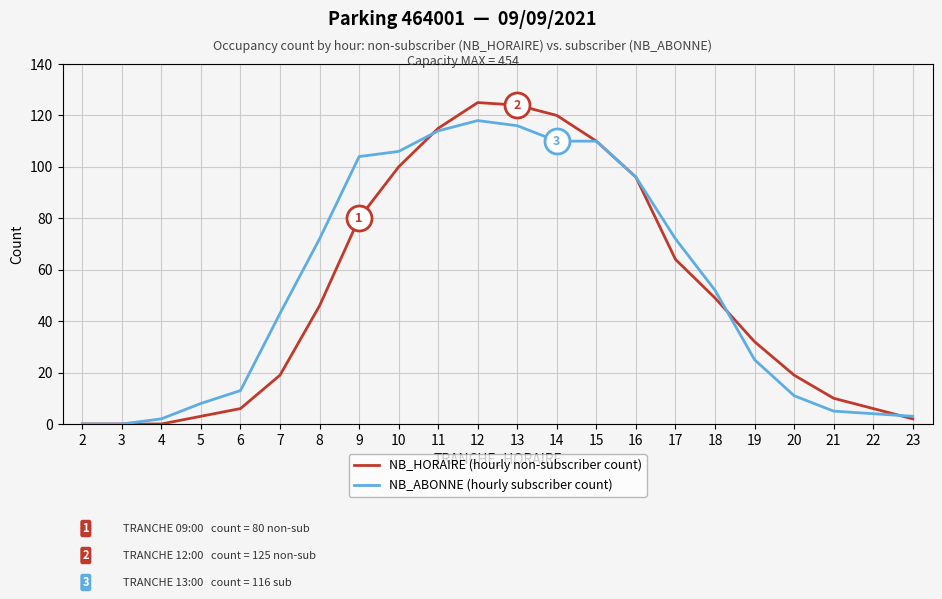

What is the maximum value for NB_ABONNE (hourly subscriber count)?

118